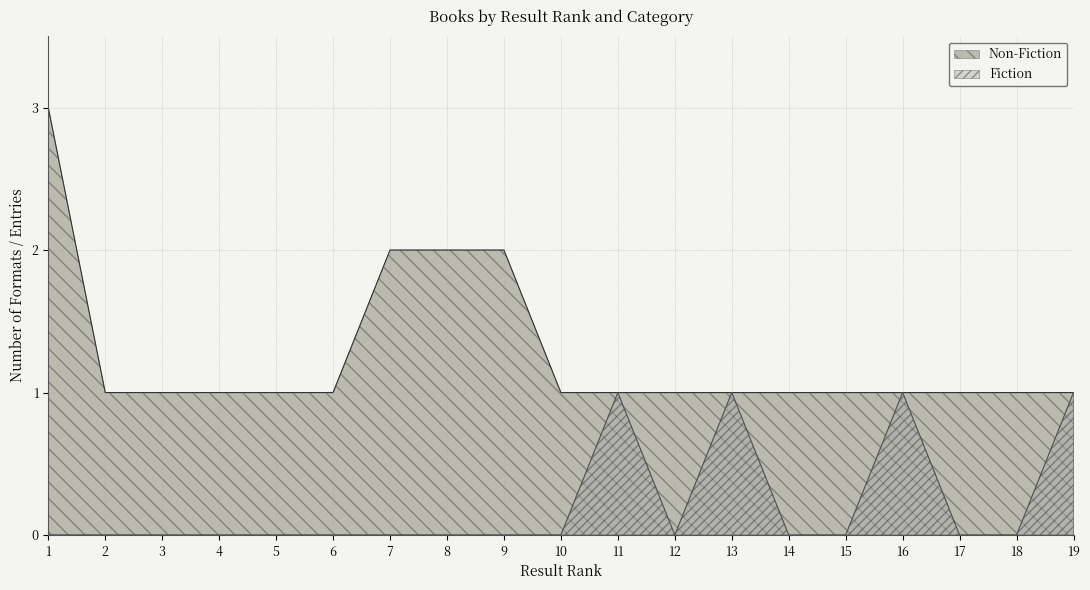

Which series has the widest spread of values?

Non-Fiction